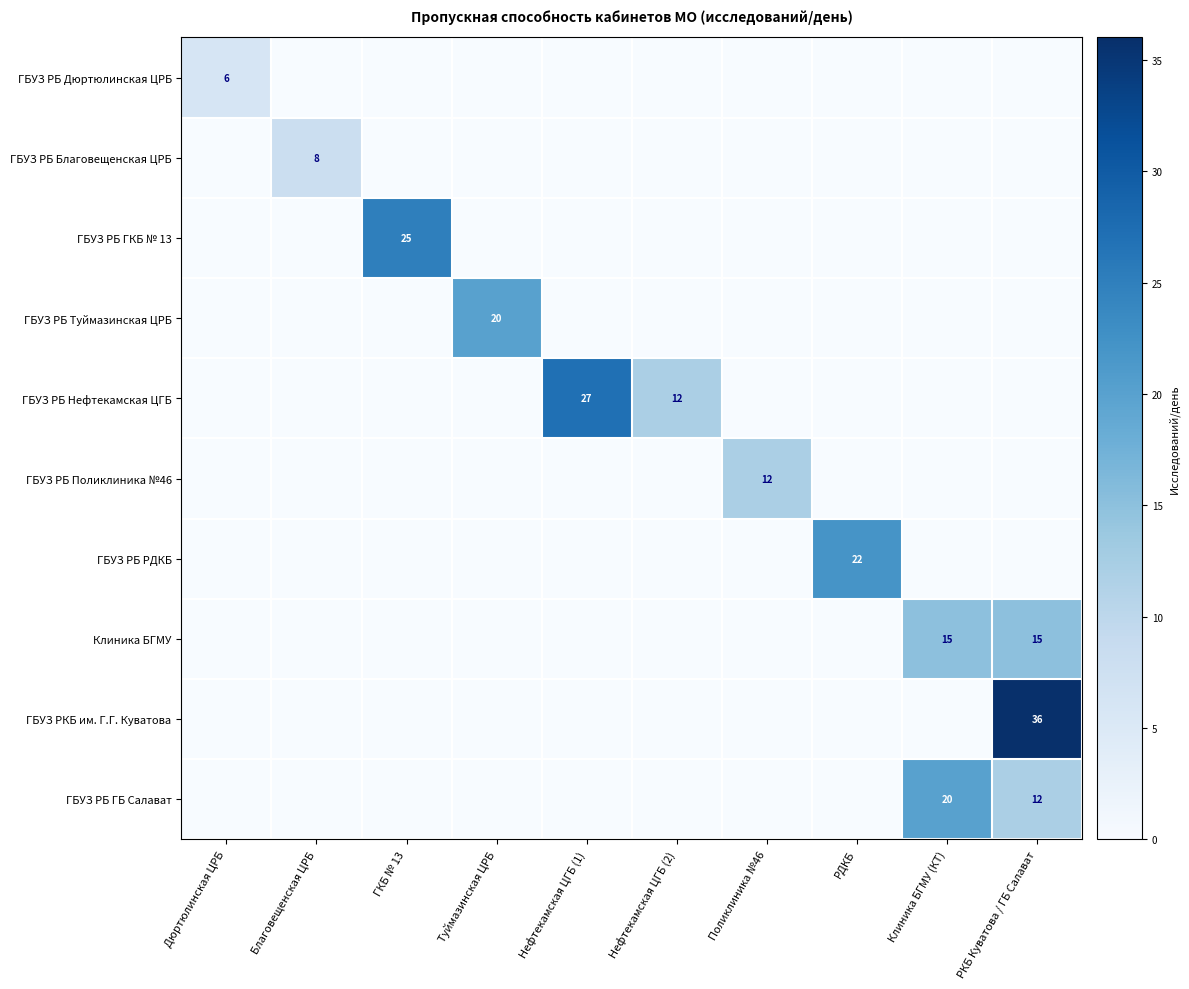

True or false: Клиника БГМУ has a value of 9 at РКБ Куватова / ГБ Салават.

False